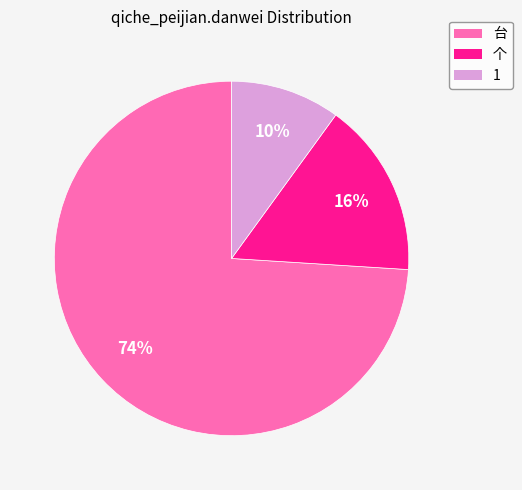

To the nearest percent, what portion does 台 represent?

74%